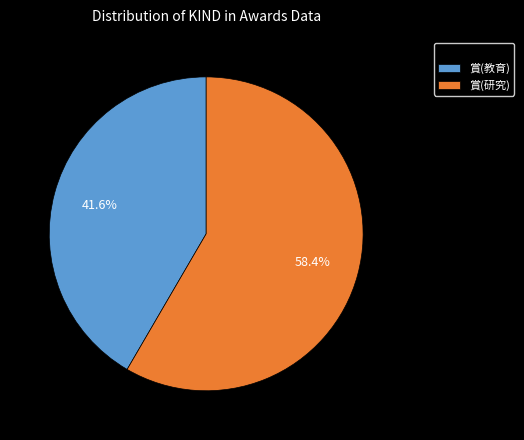

Is it true that 賞(教育) is 42% of the pie?

True